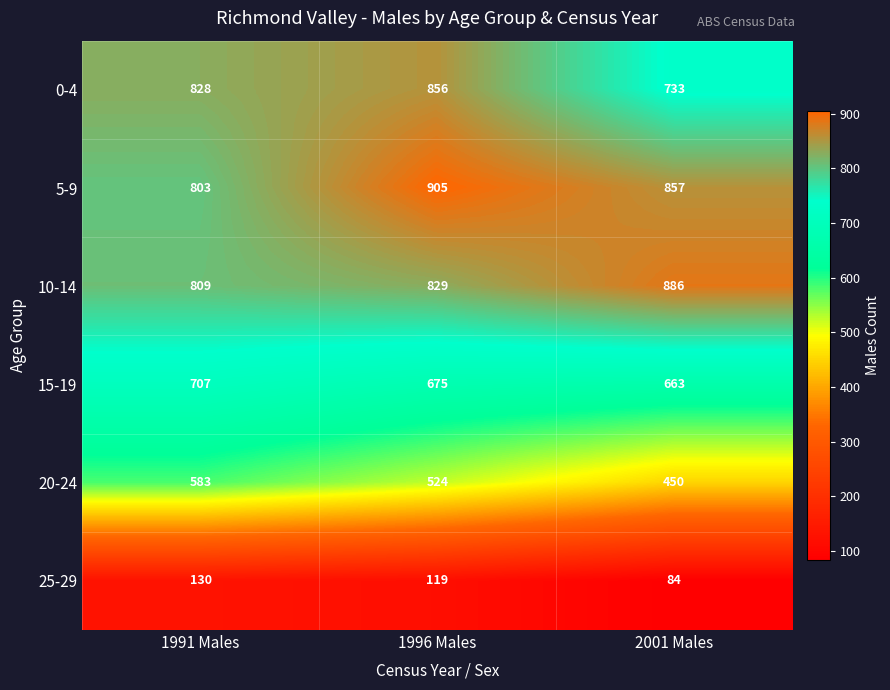

At which label does 25-29 reach its minimum?

2001 Males